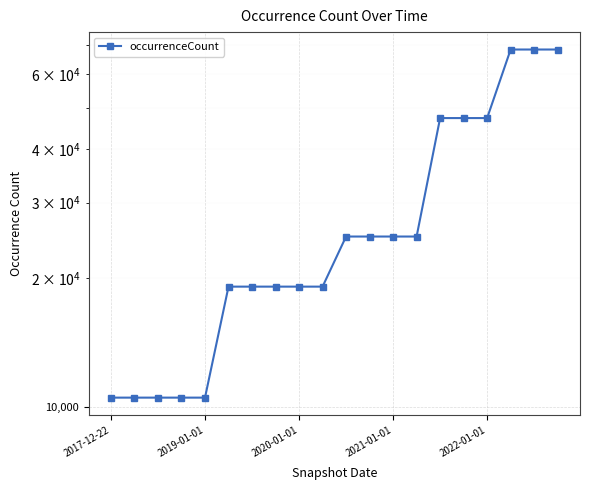

The value at 2019-01-01 is 14028. True or false?

False